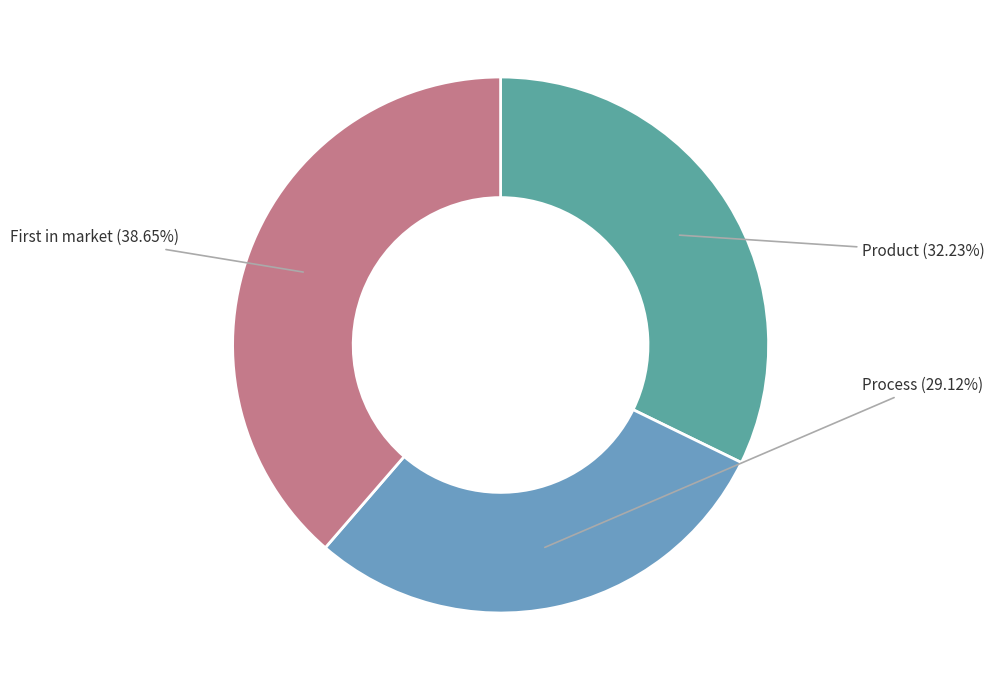

To the nearest percent, what is the average slice percentage?

33%